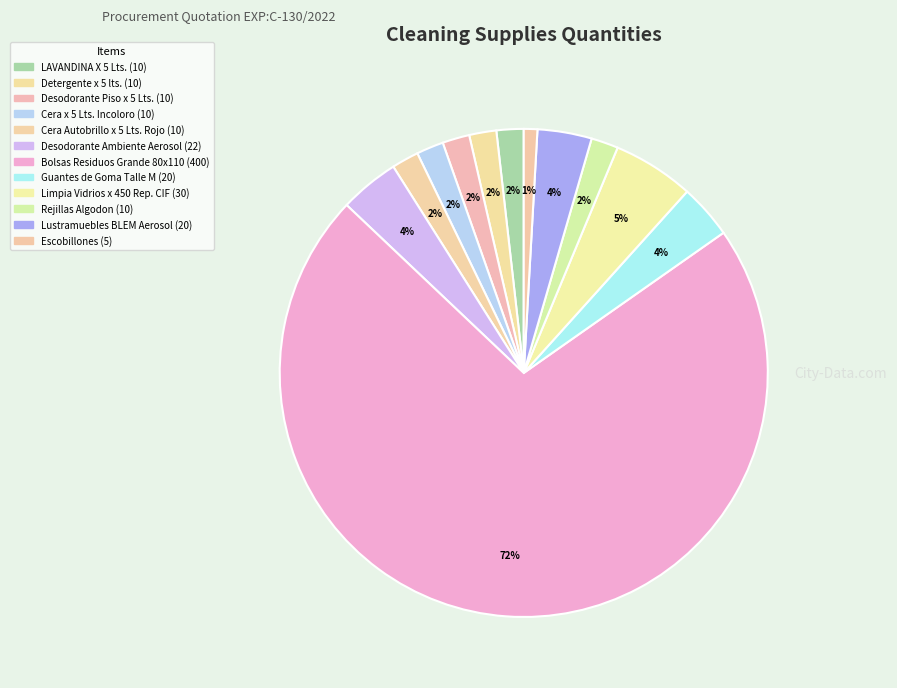

Does Bolsas Residuos Grande 80x110 represent more than half of the total?

Yes